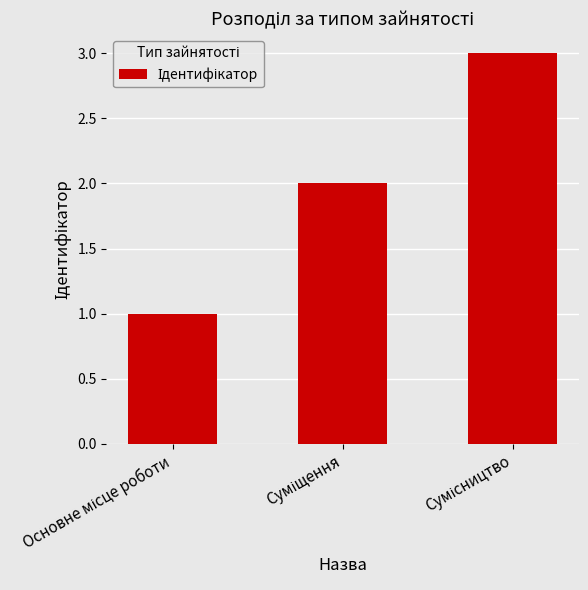

What is the sum of all values?

6